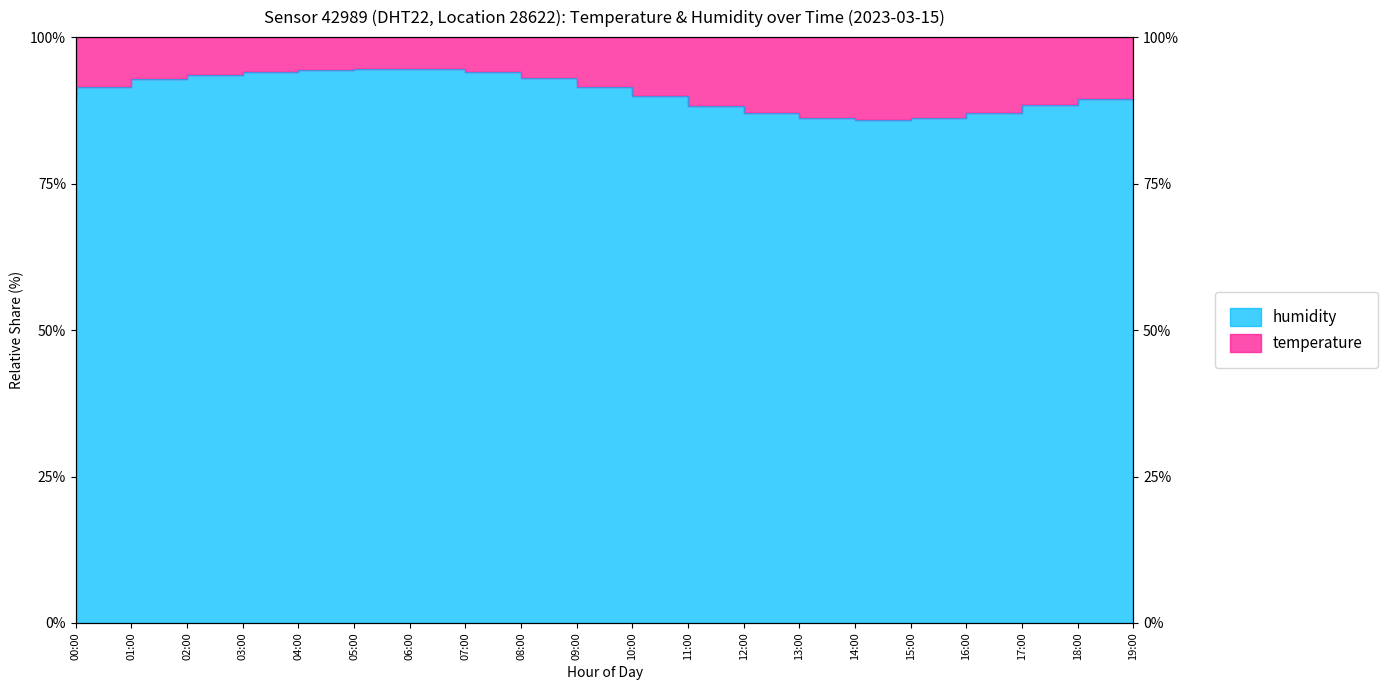

What value does the data have at 05:00?

94.3